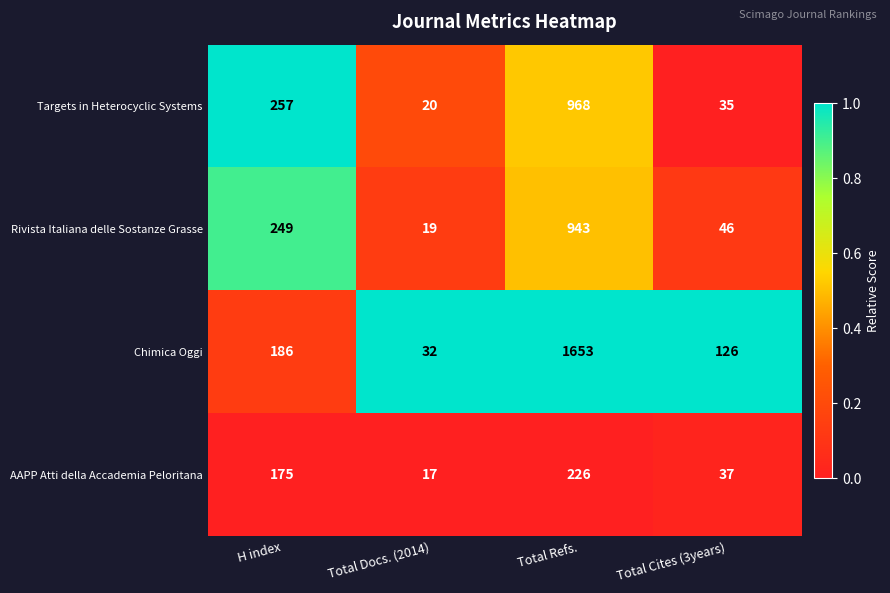

The AAPP Atti della Accademia Peloritana series shows 18 at Total Cites (3years). True or false?

False